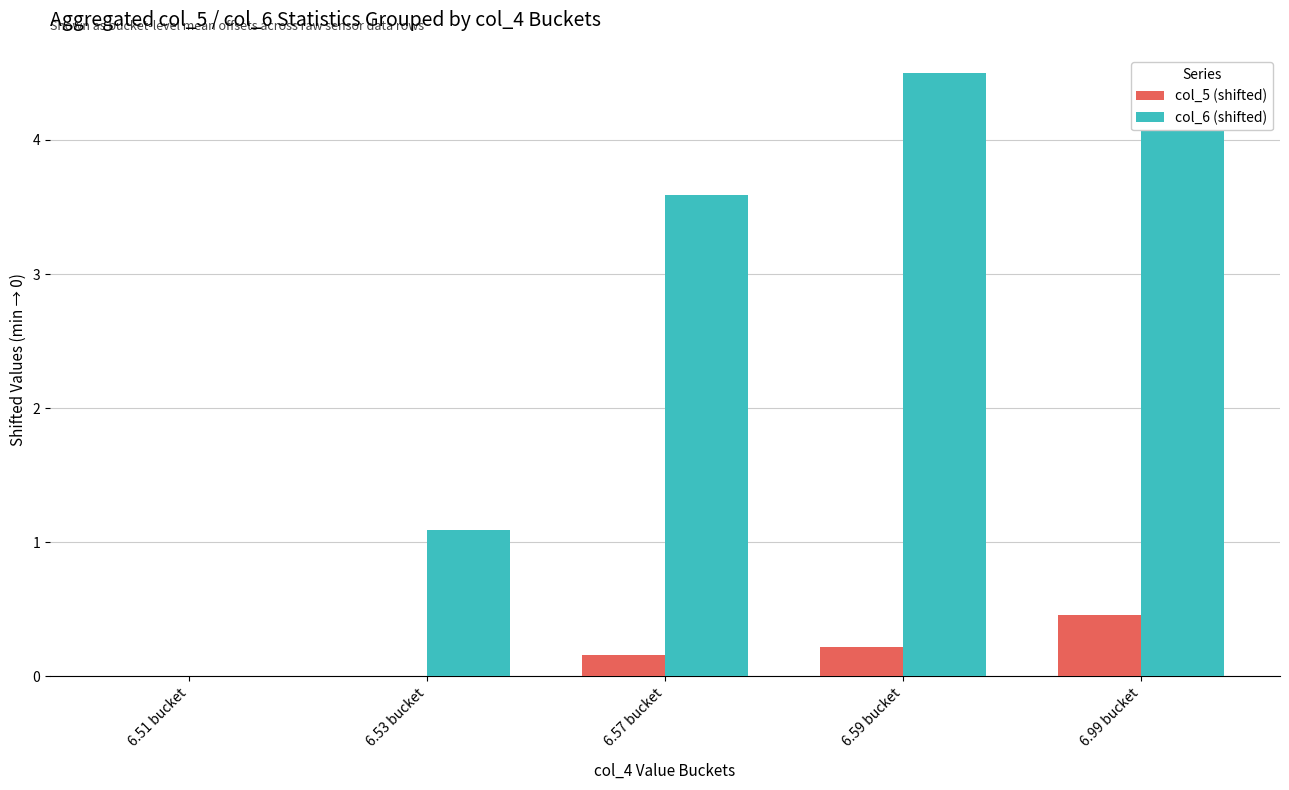

Which series has the largest total across all categories?

col_6 (shifted)